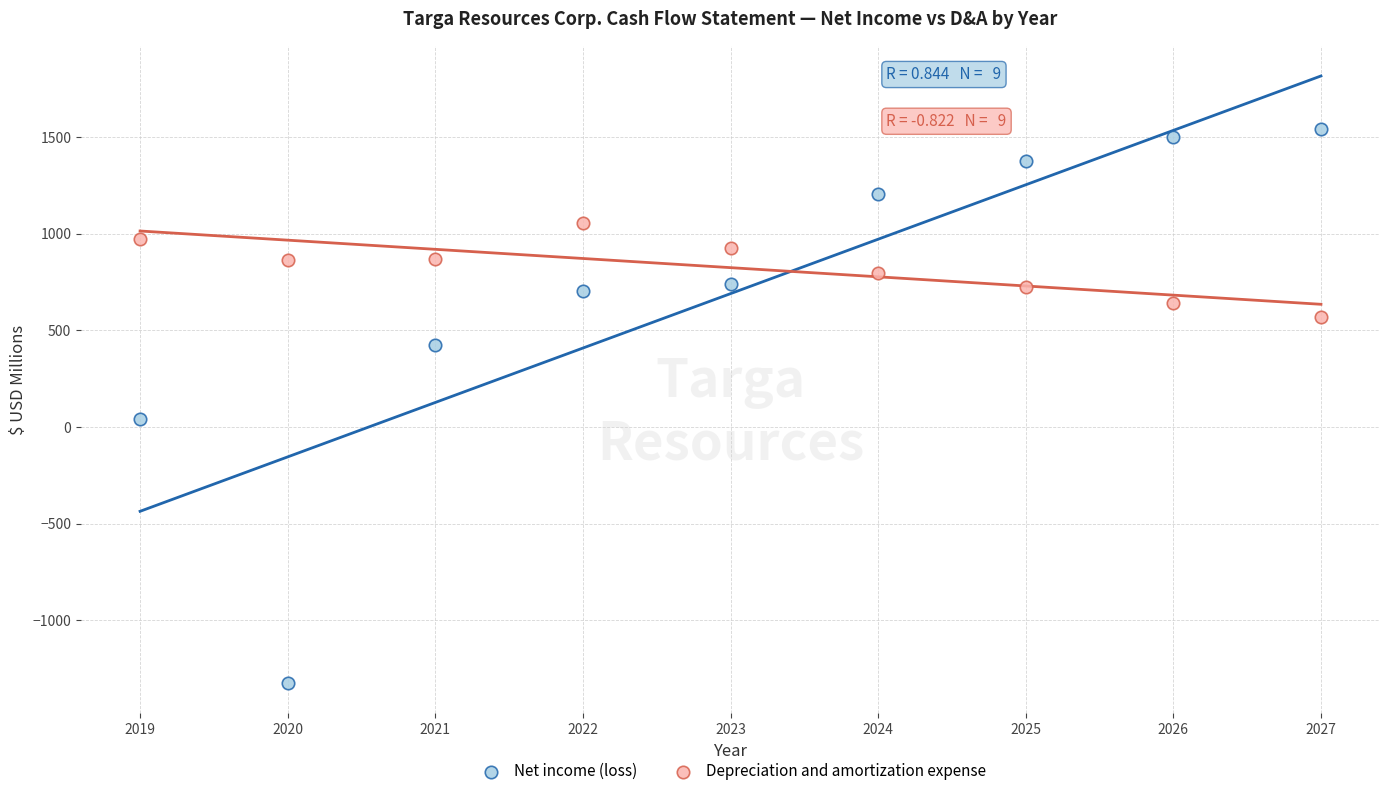

What is the X range (max minus min) for the scatter plot?

8.0